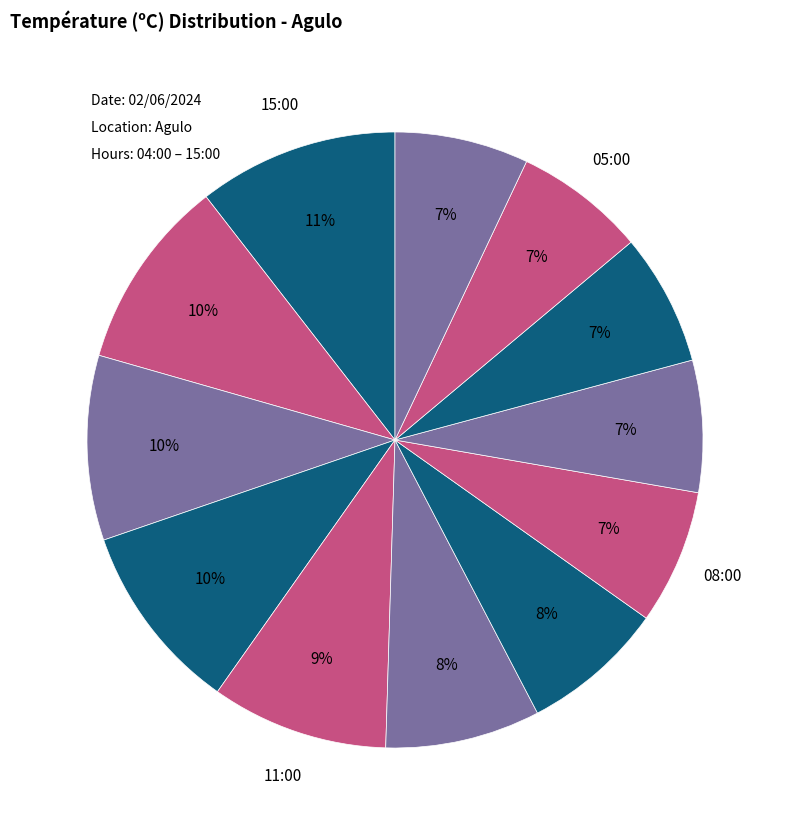

Which slice is the largest?

15:00